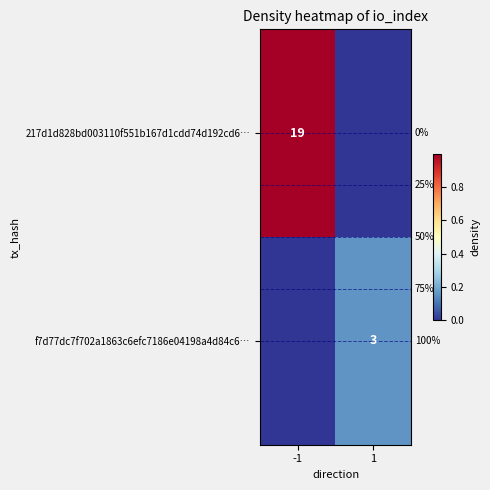

The value of f7d77dc7f702a1863c6efc7186e04198a4d84c6… at 1 is 2. True or false?

False